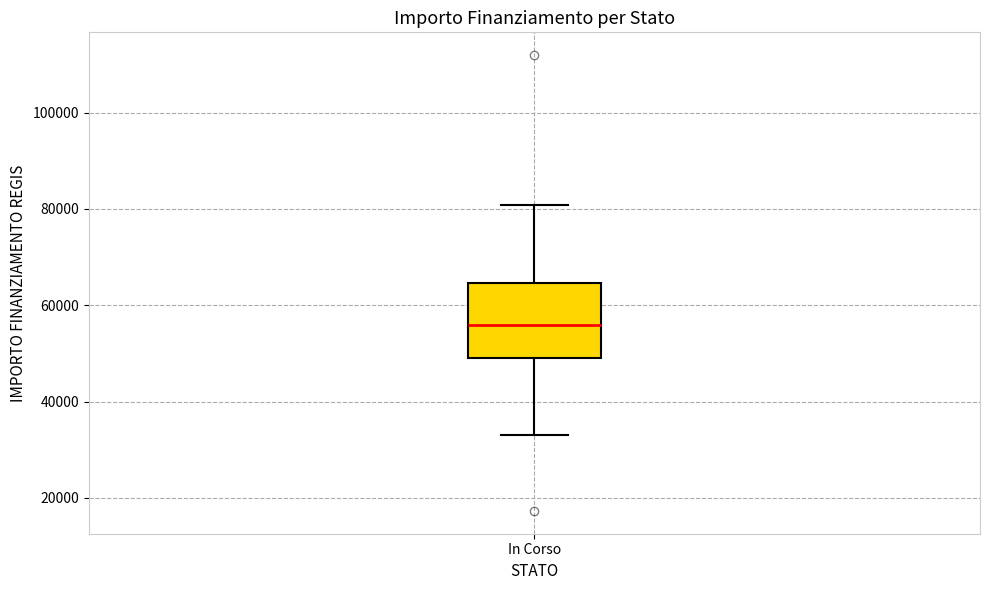

Where is the lower edge of the box for In Corso on the y-axis? The values are not printed on the chart, so give them approximately, as read against the axis.

50000